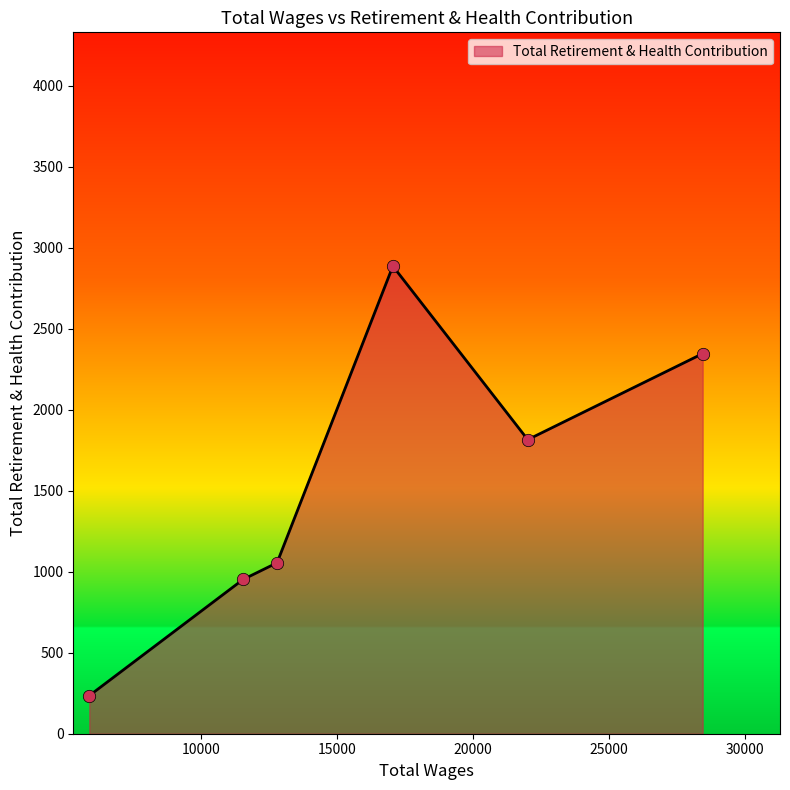

How many interior local valleys (lower than both neighbors) does the data have?

1